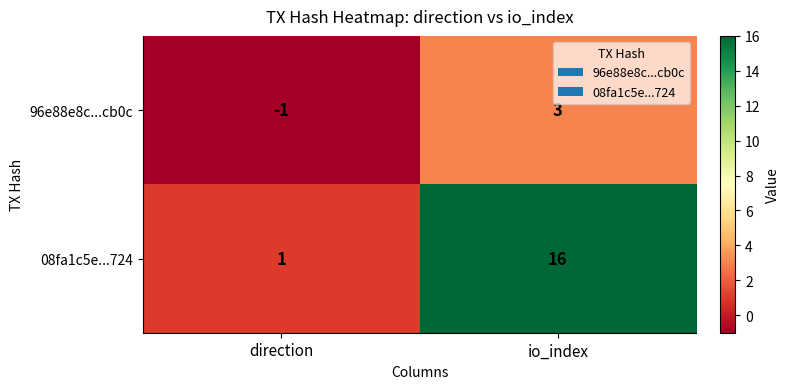

What is the total value across all series at io_index?

19